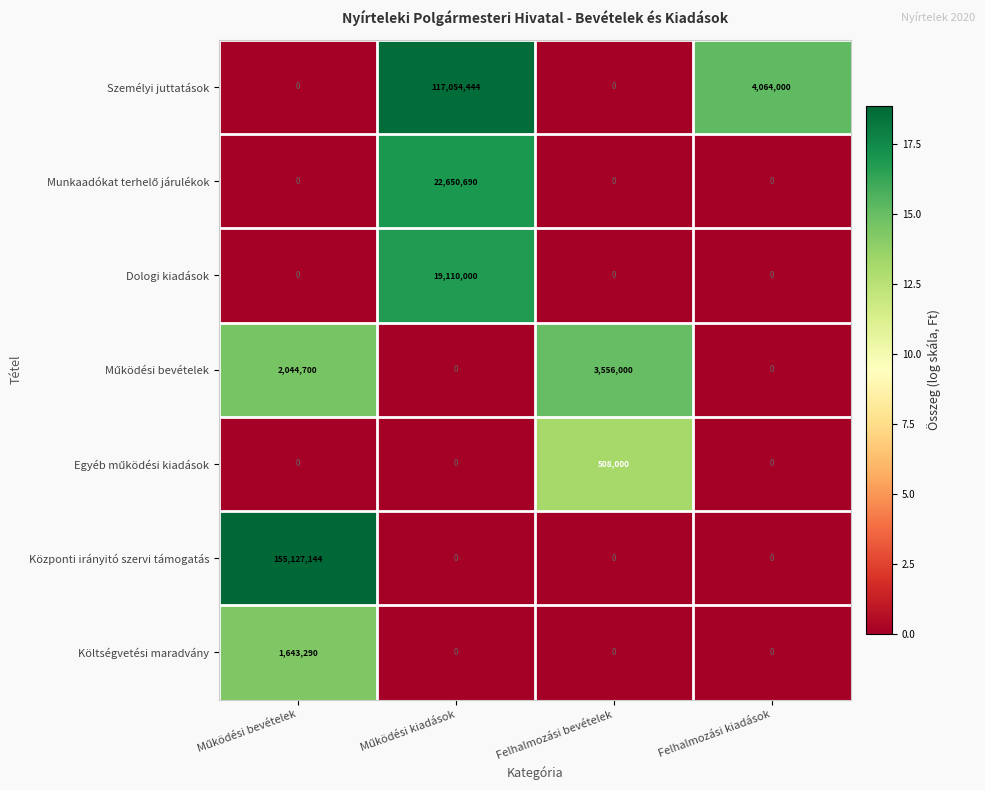

The Költségvetési maradvány series shows 1046160 at Felhalmozási bevételek. True or false?

False